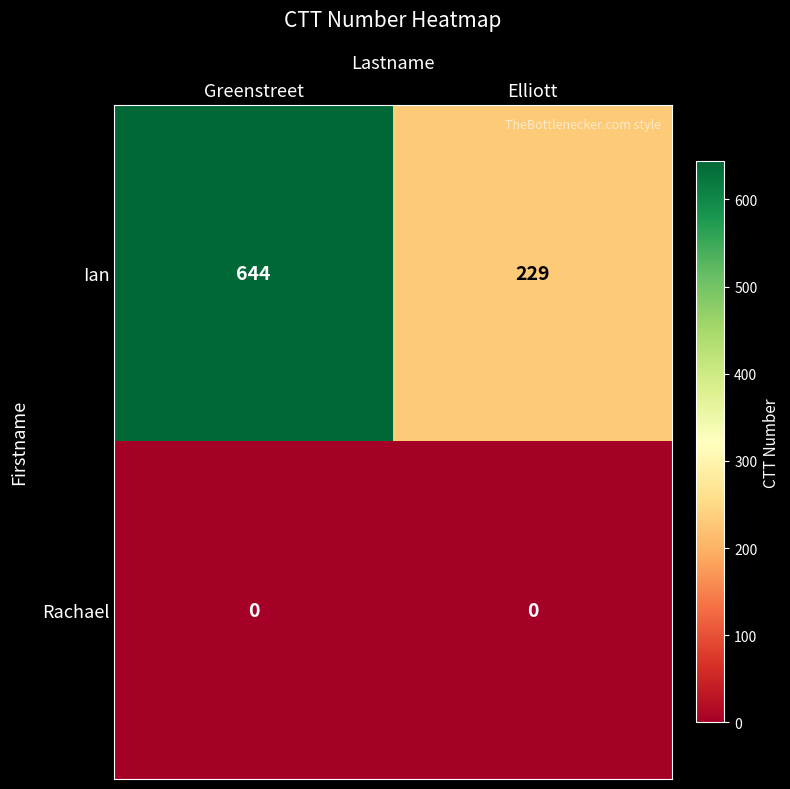

What is the sum of all Ian values?

873